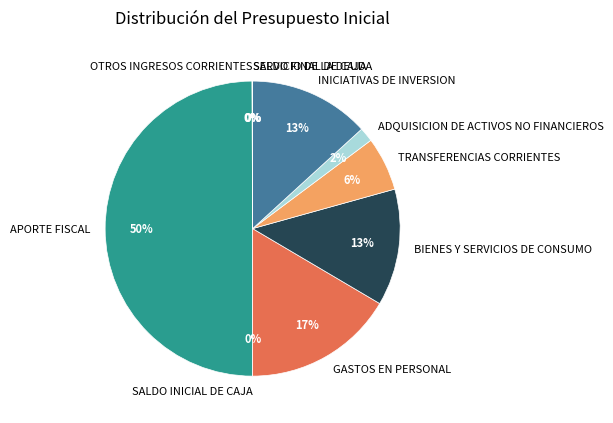

What is the largest slice in the pie chart?

APORTE FISCAL